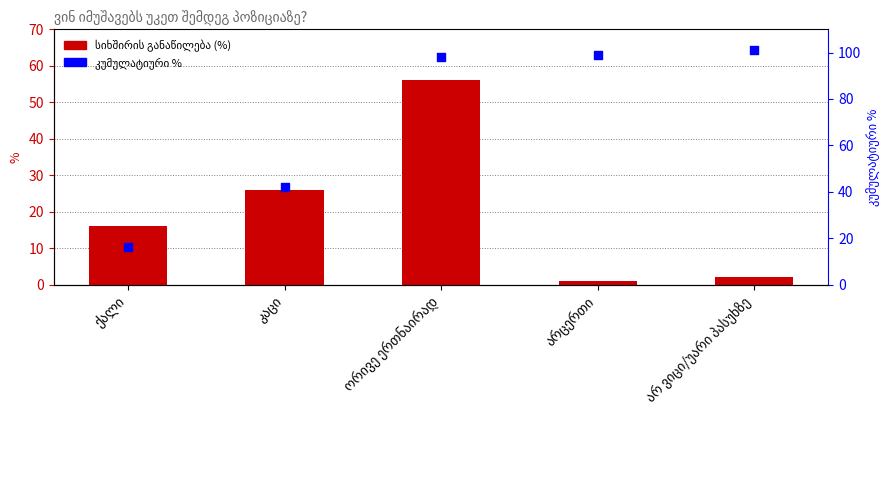

What is the total value across all series at ქალი?

32